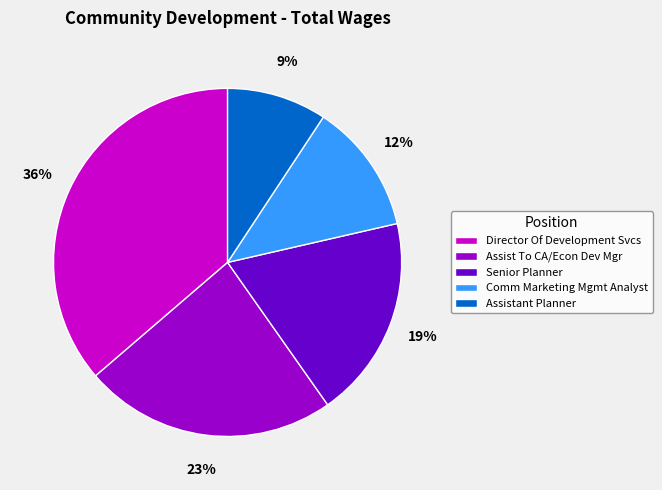

The Comm Marketing Mgmt Analyst slice represents 12% of the pie. True or false?

True